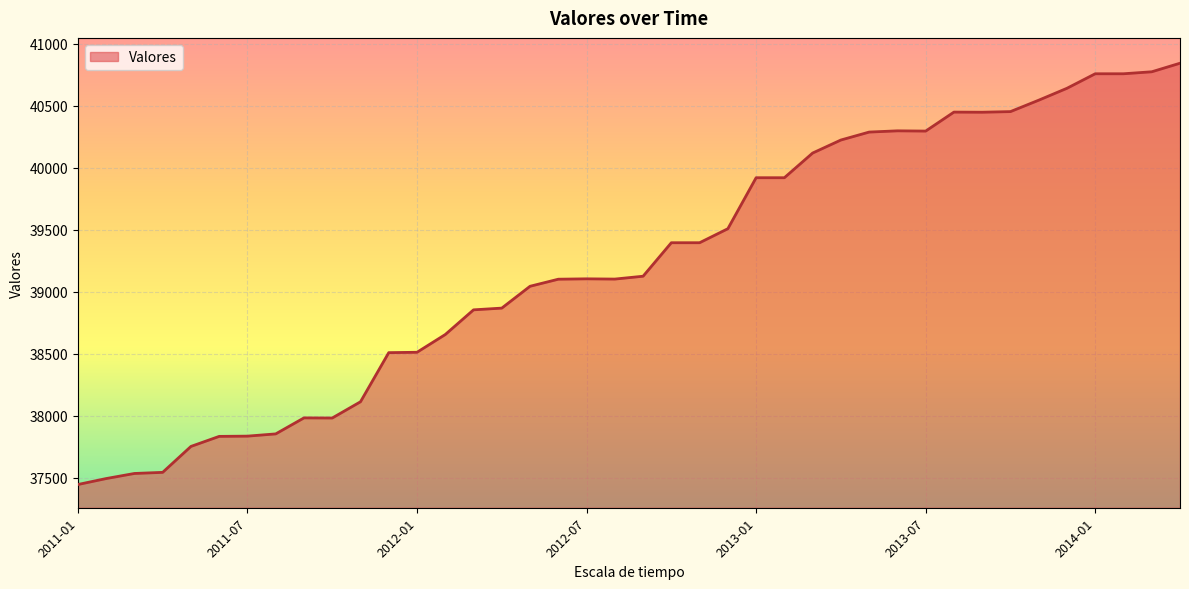

What is the maximum value shown in the chart?

40843